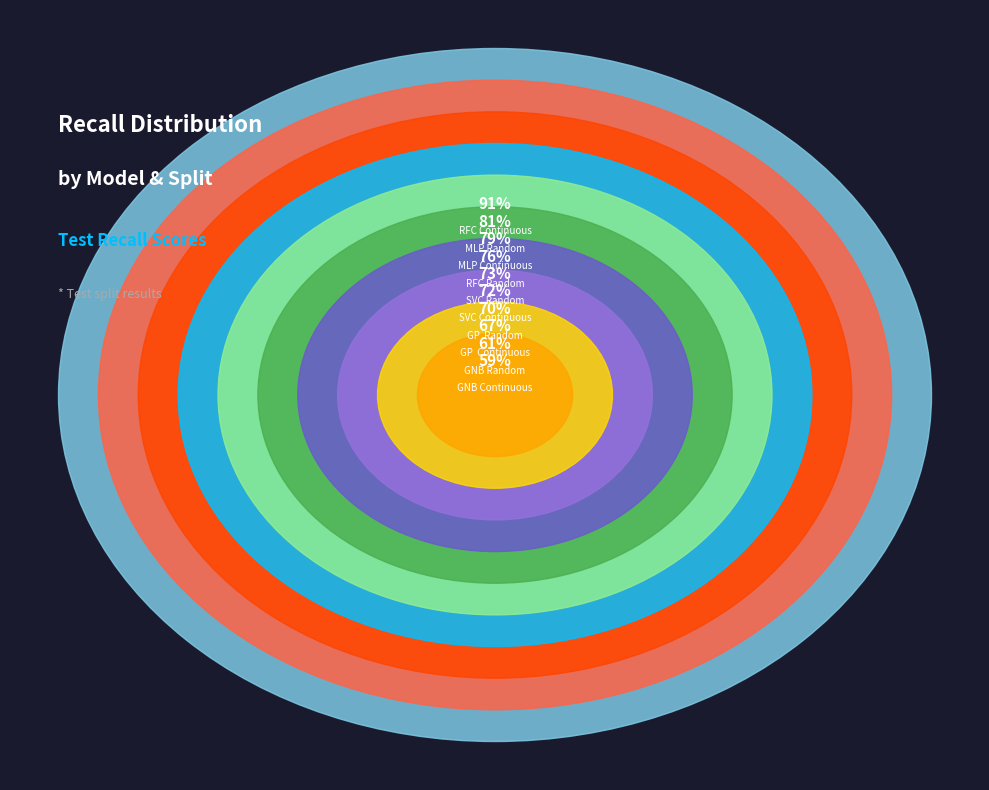

How many segments does this pie chart have?

10